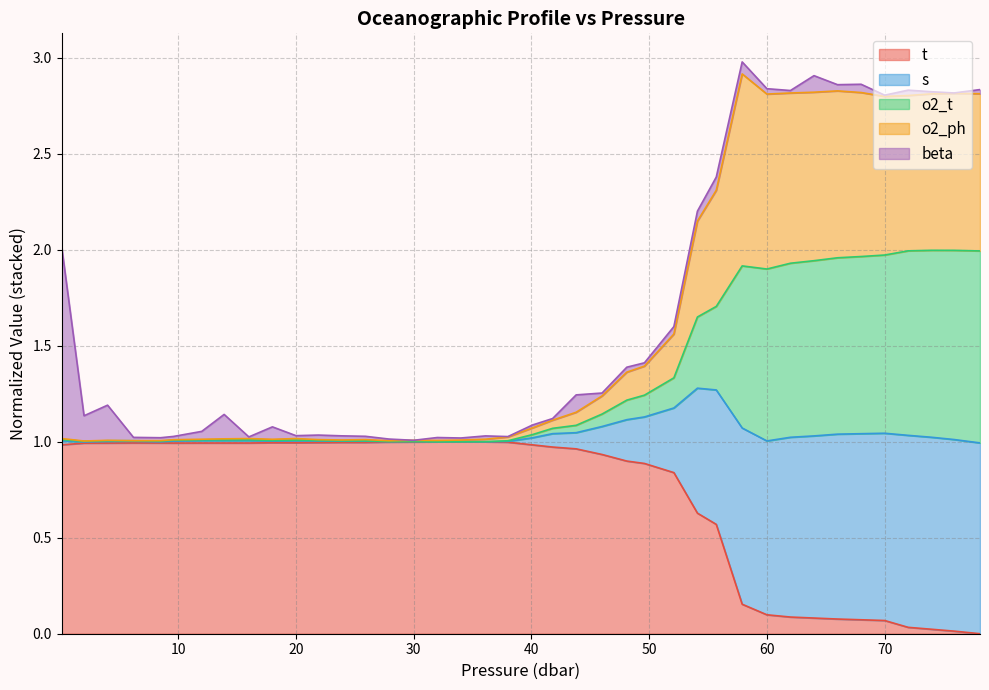

True or false: s and o2_t intersect in this chart.

False